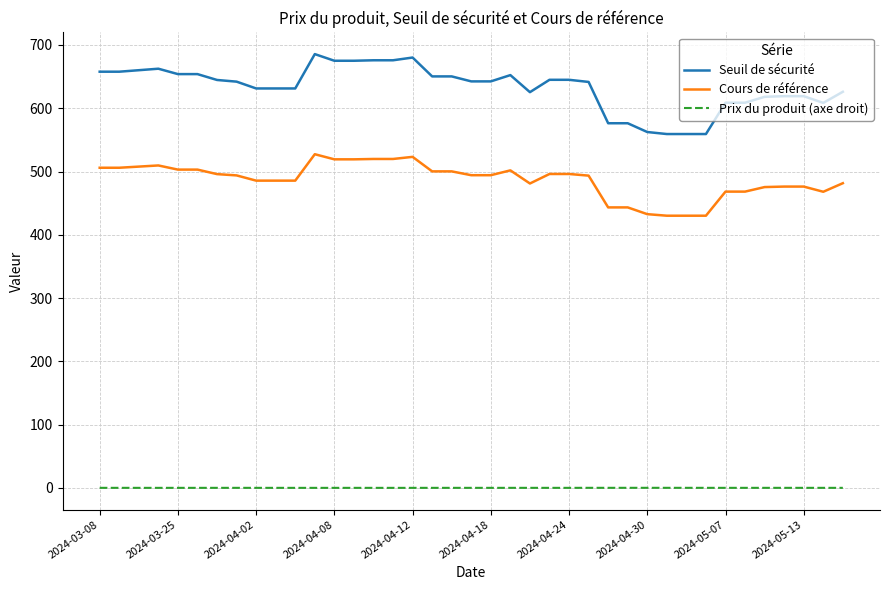

At how many categories does at least one series exceed 320?

39